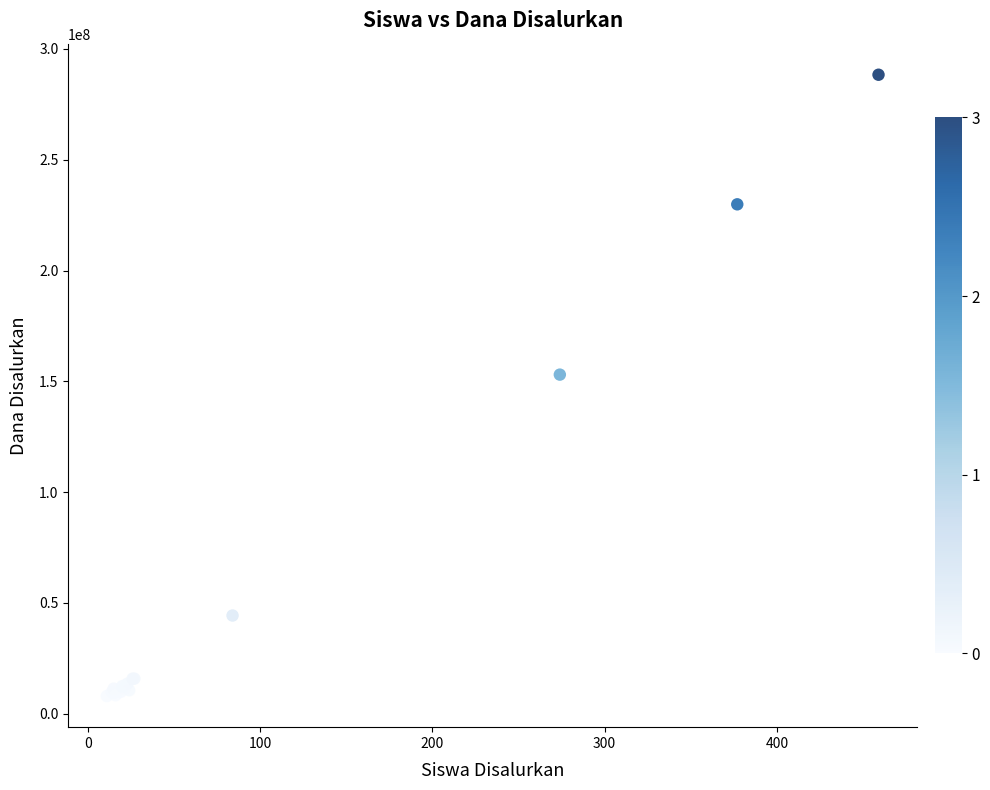

What Y value in the scatter plot is closest to 148125000?

153000000